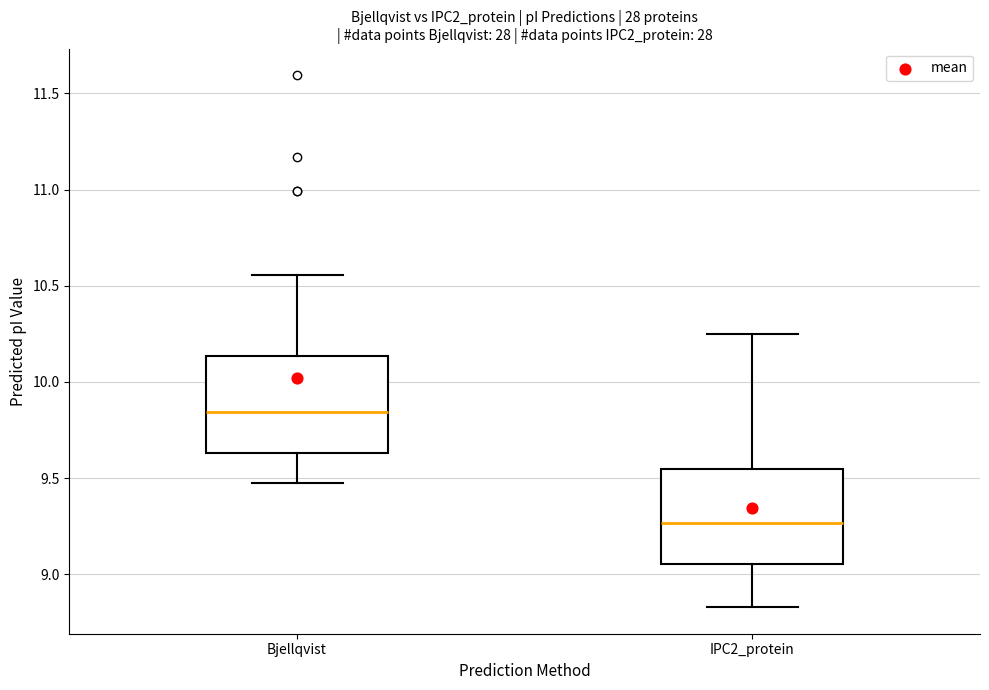

Which box has the highest median line?

Bjellqvist